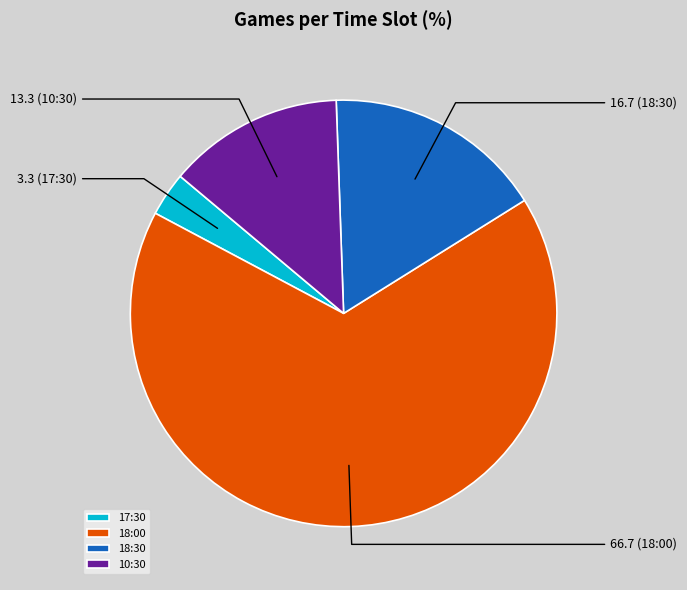

Does 18:00 account for over 50% of the chart?

Yes